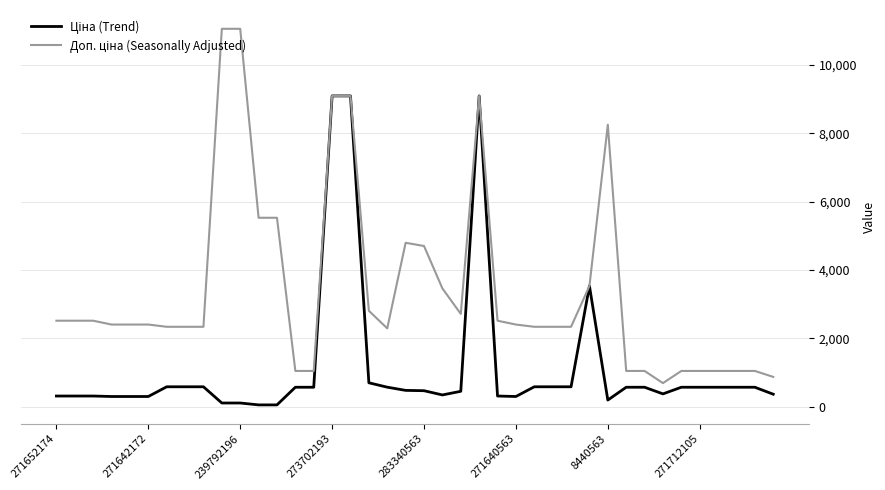

What is the greatest value displayed?

11055.0